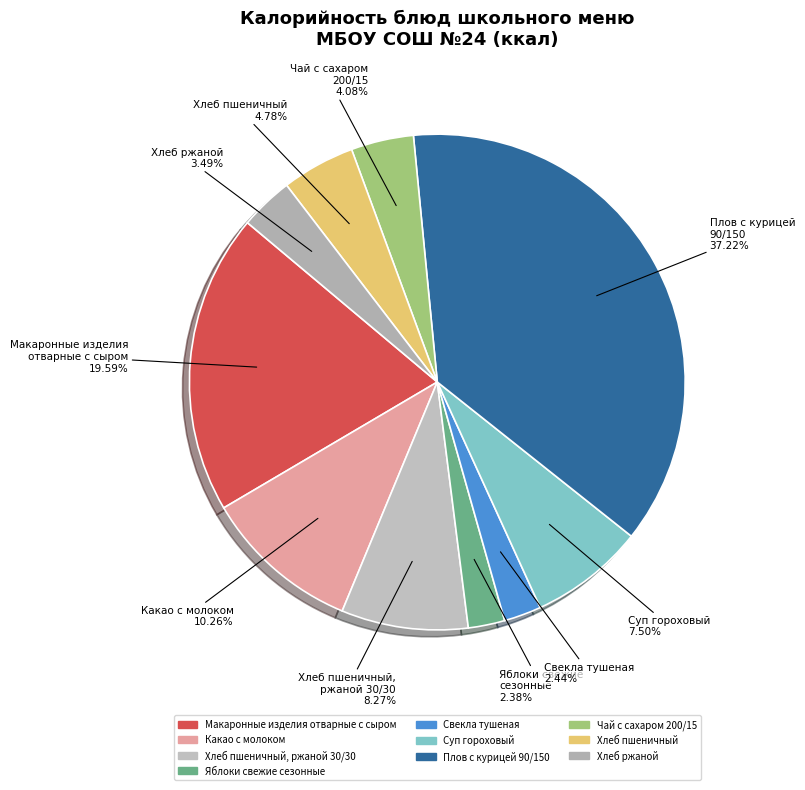

To the nearest percent, what is the difference between the largest and smallest slice percentages?

35%